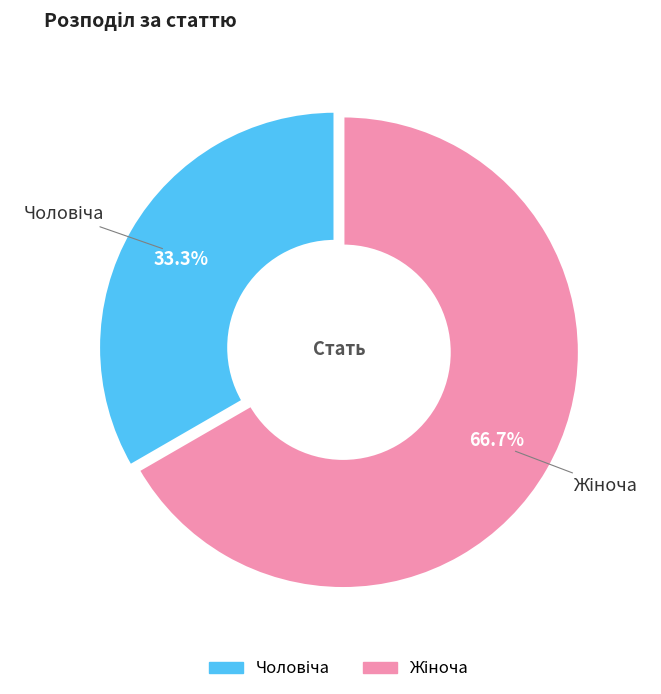

Is there a majority slice in this chart?

Yes